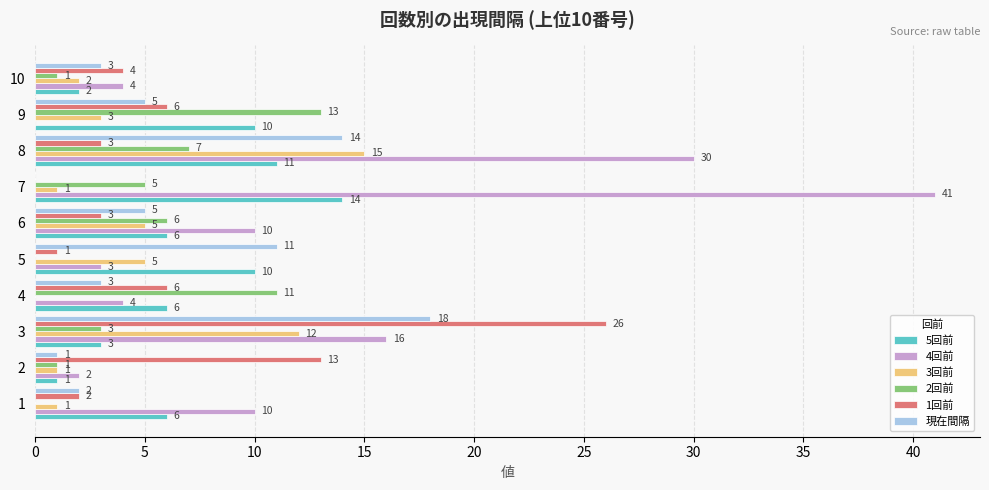

Is it true that 4回前 equals 5 at 6?

False